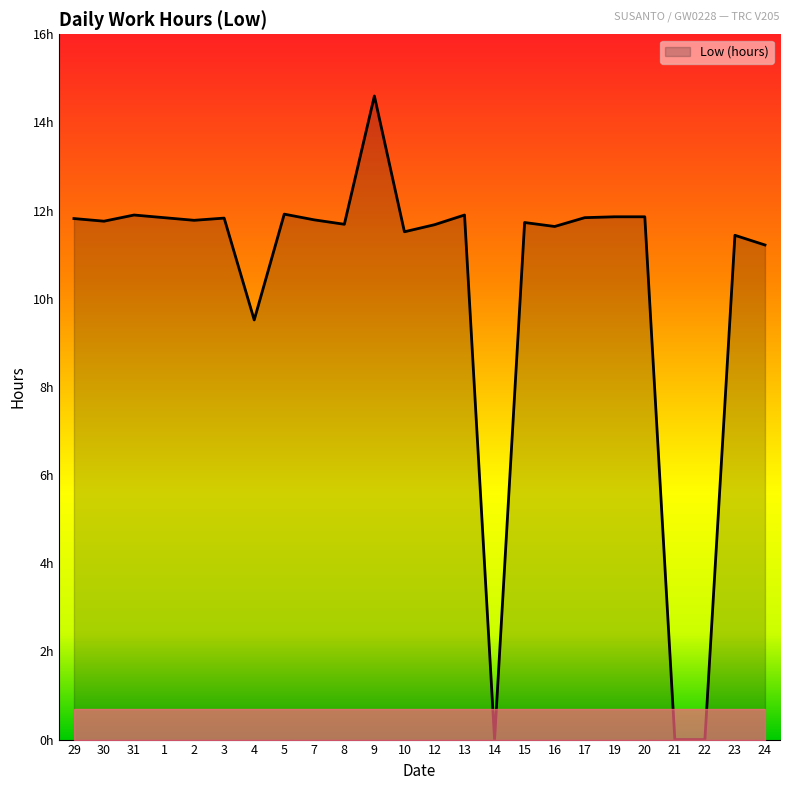

Is this an area chart (filled region under the line)?

Yes